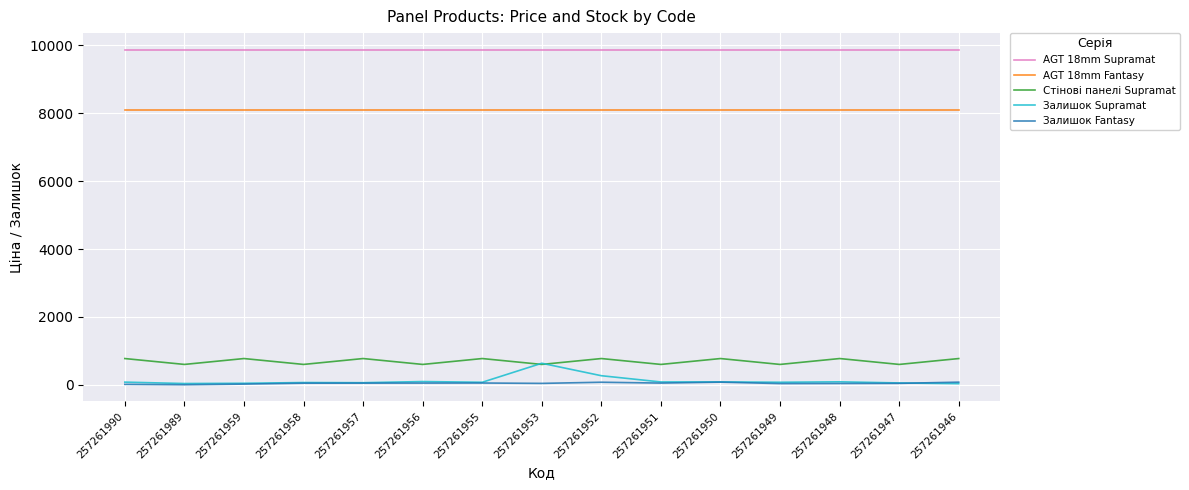

At how many categories does at least one series exceed 6313?

15